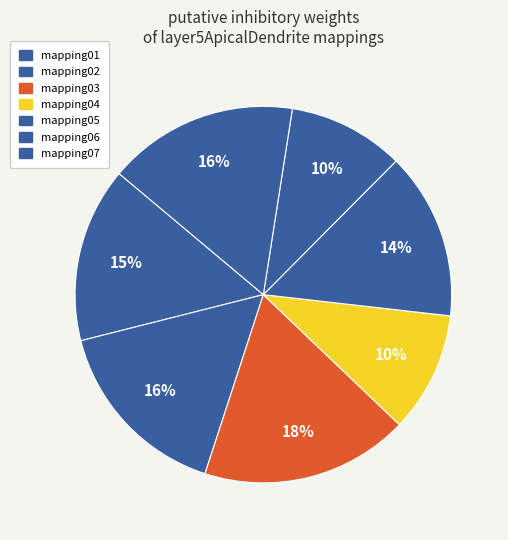

How many slices are in this pie chart?

7